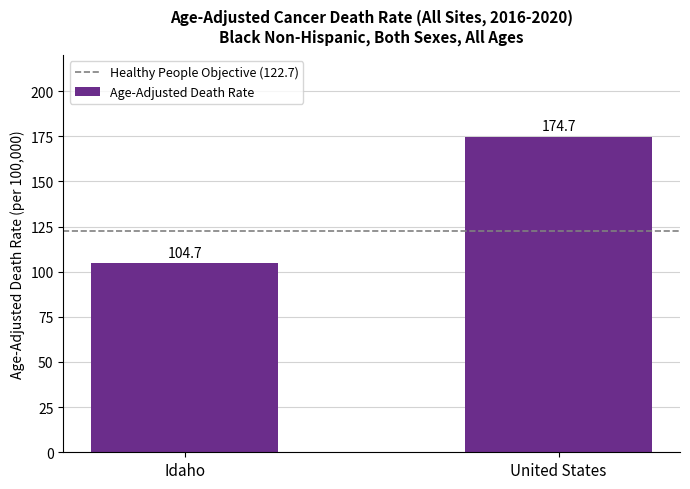

How many categories are shown in the chart?

2